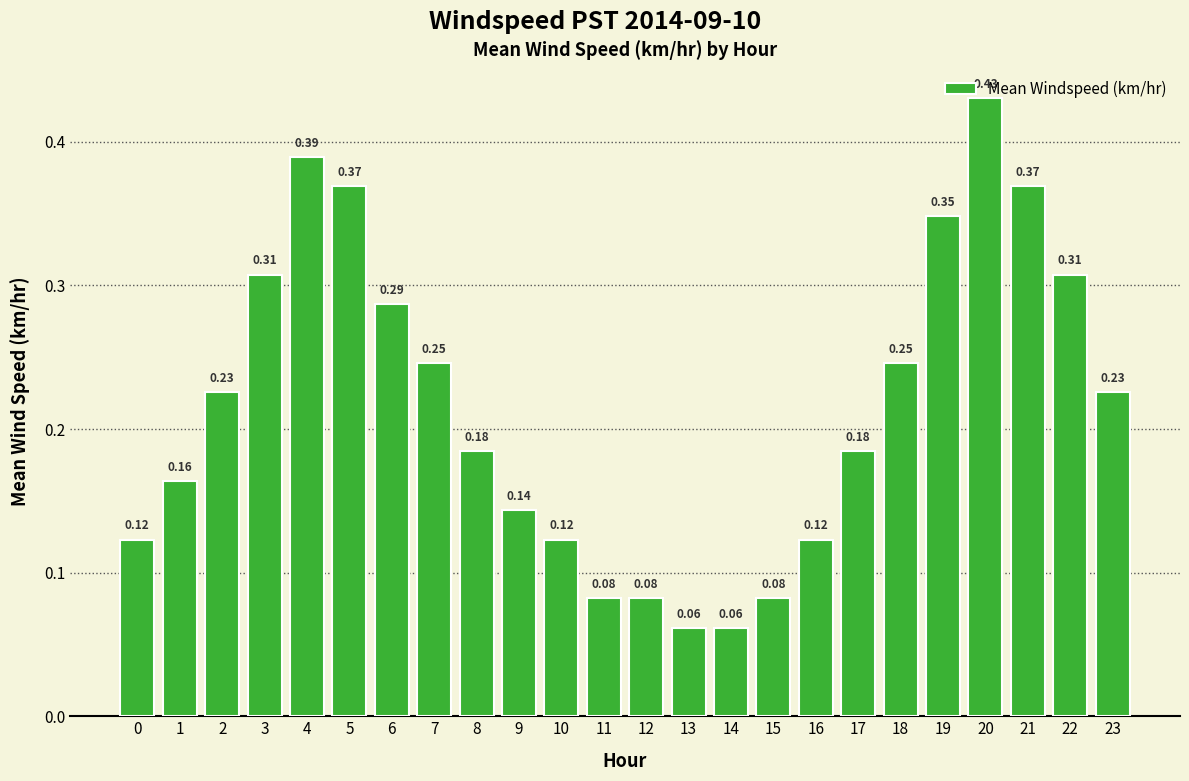

What is the change in value from 1 to 18?

+0.1